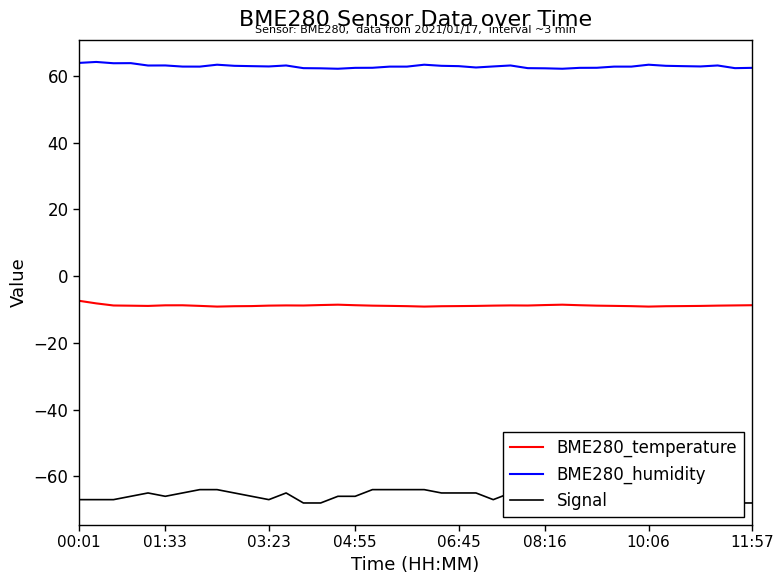

Which series changed the most between 17 and 31?

BME280_humidity